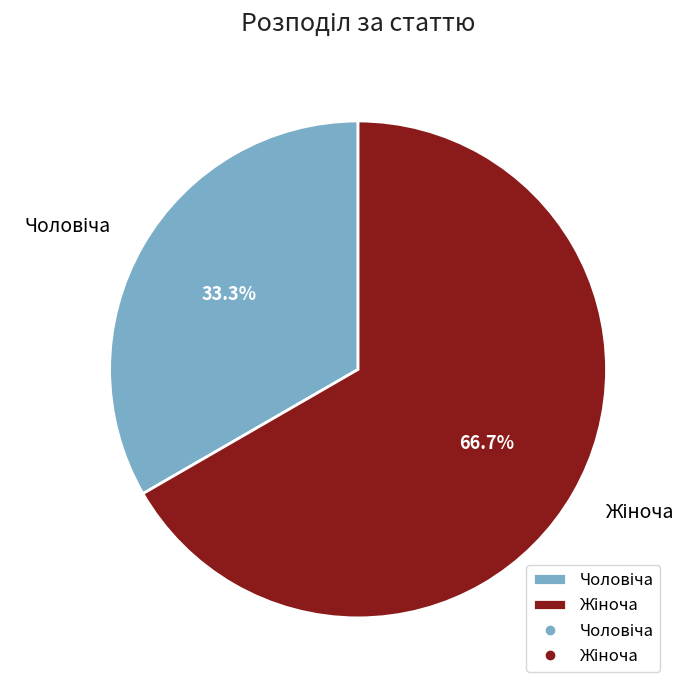

Is there a majority slice in this chart?

Yes